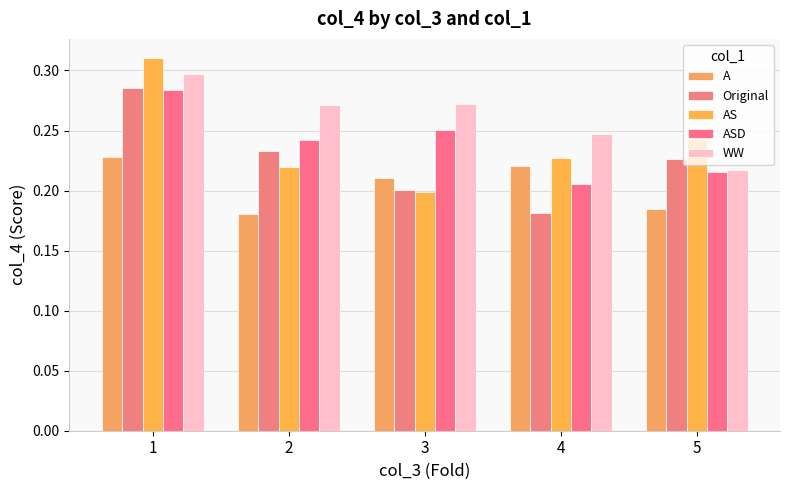

List the series in order of their peak value, lowest first.

A, ASD, Original, WW, AS